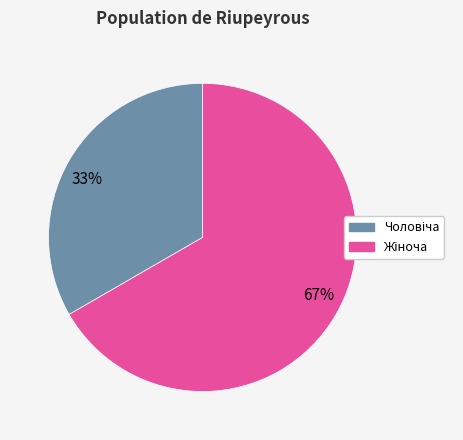

What is the majority slice?

67%